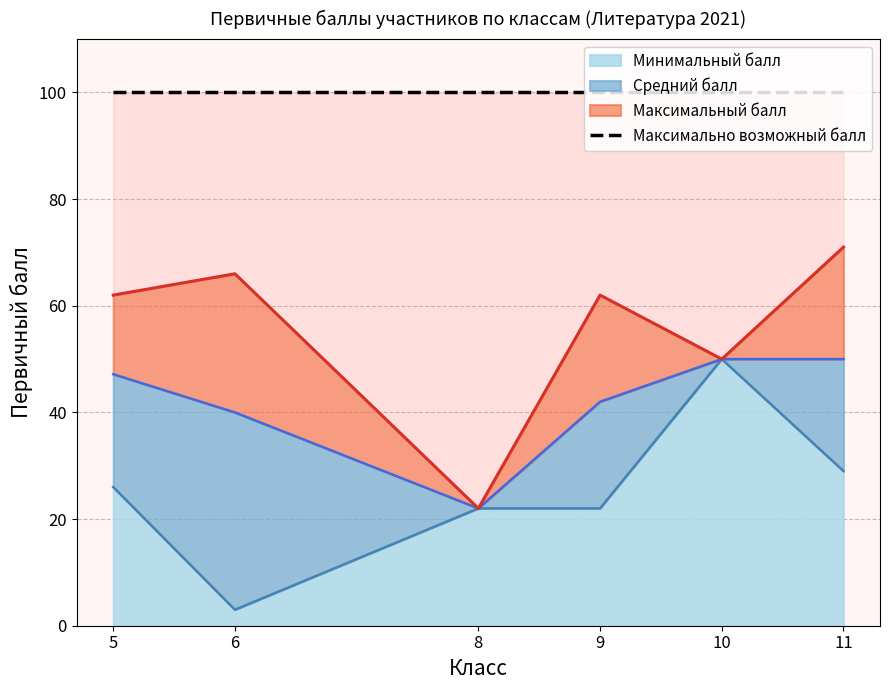

Which series has the largest total across all categories?

Максимальный балл